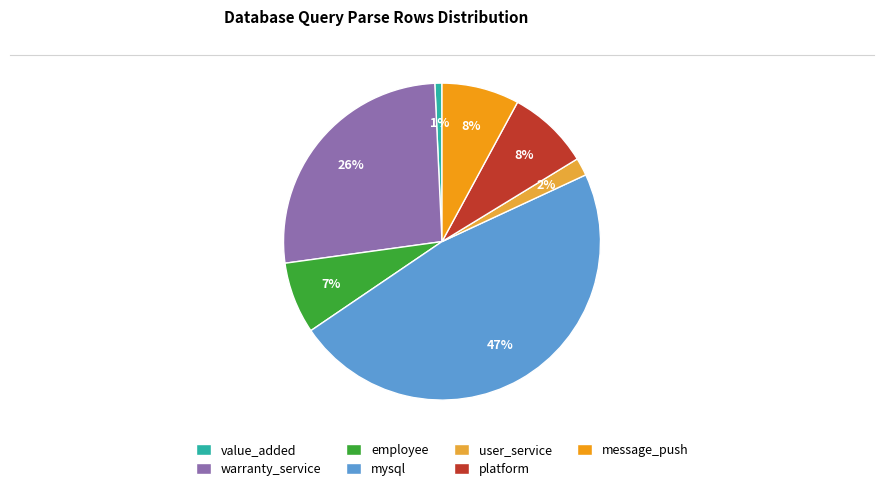

How many slices are in this pie chart?

7